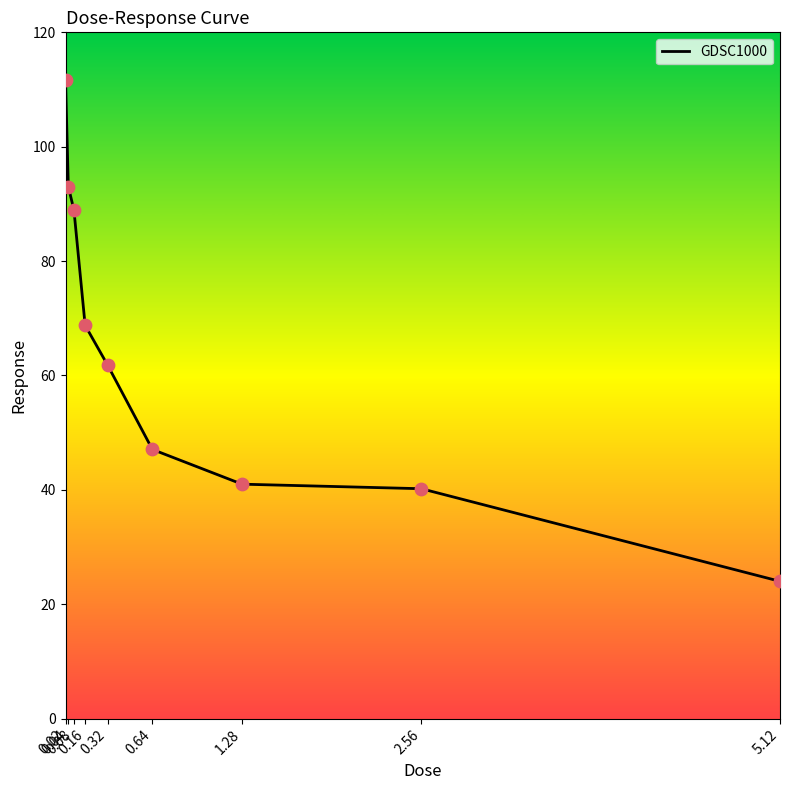

Which has a higher value, 0.04 or 0.16?

0.04